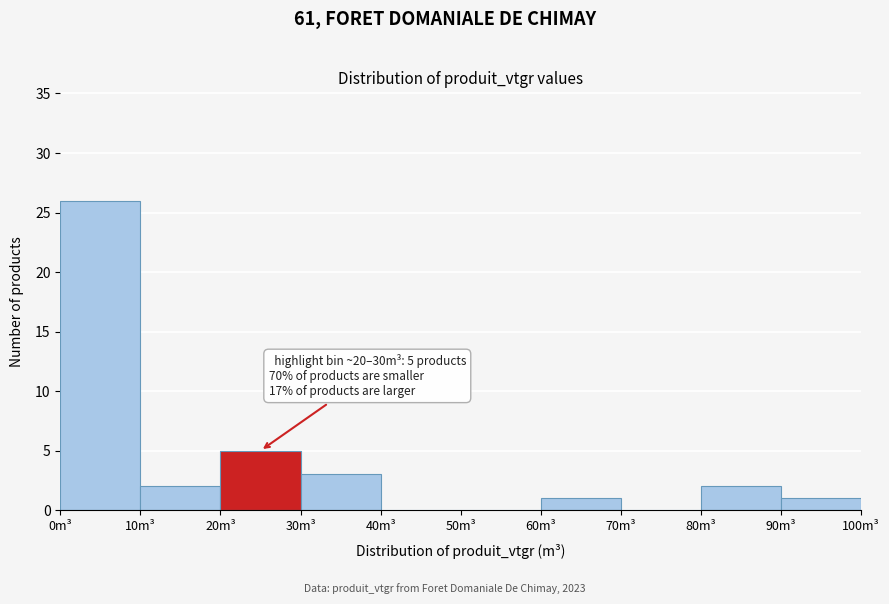

Over which range of the x-axis is the bar tallest?

0 to 10